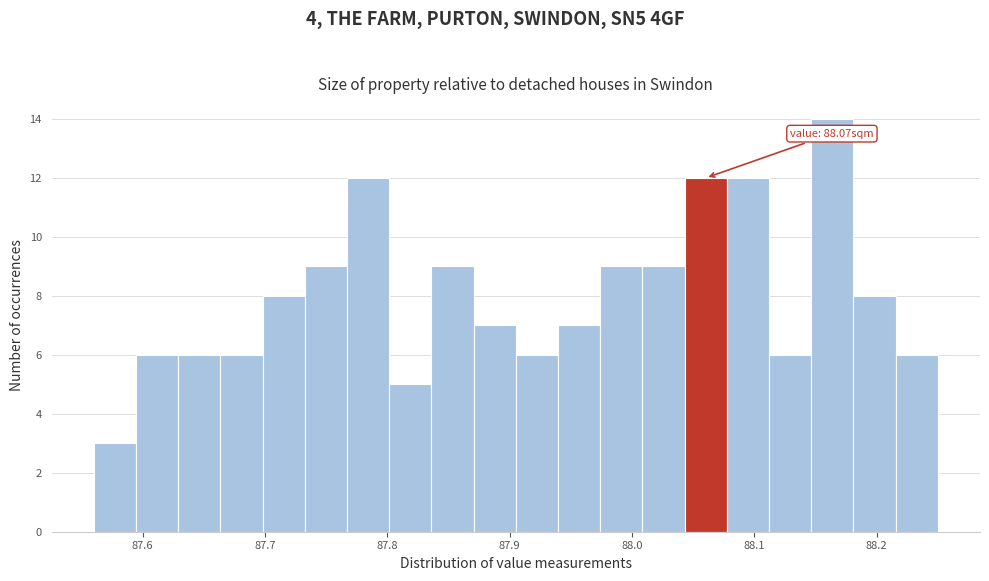

Around what value on the x-axis is the tallest bar? Give the approximate position of its centre, as read against the axis.

88.16